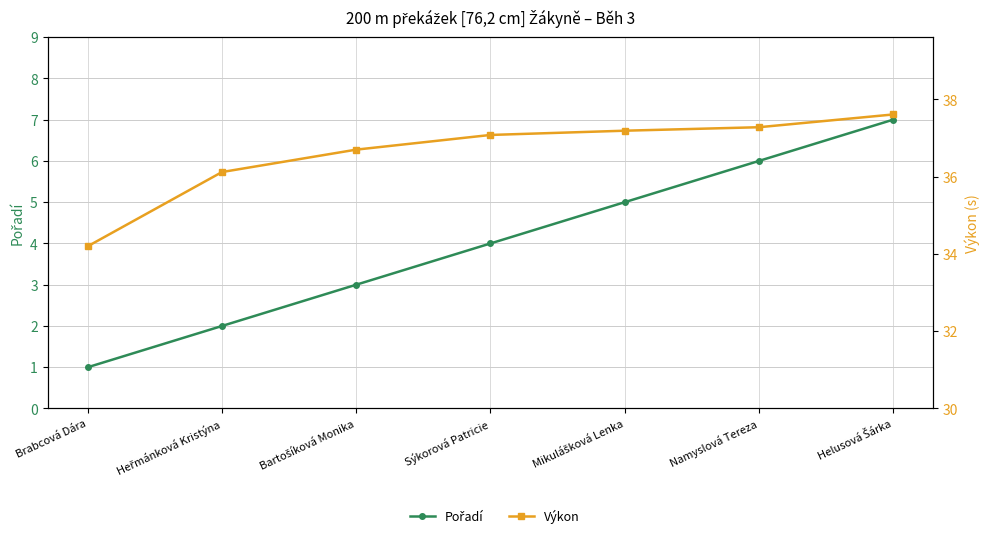

What is the sum of the Pořadí values at Bartošíková Monika and Brabcová Dára?

4.0